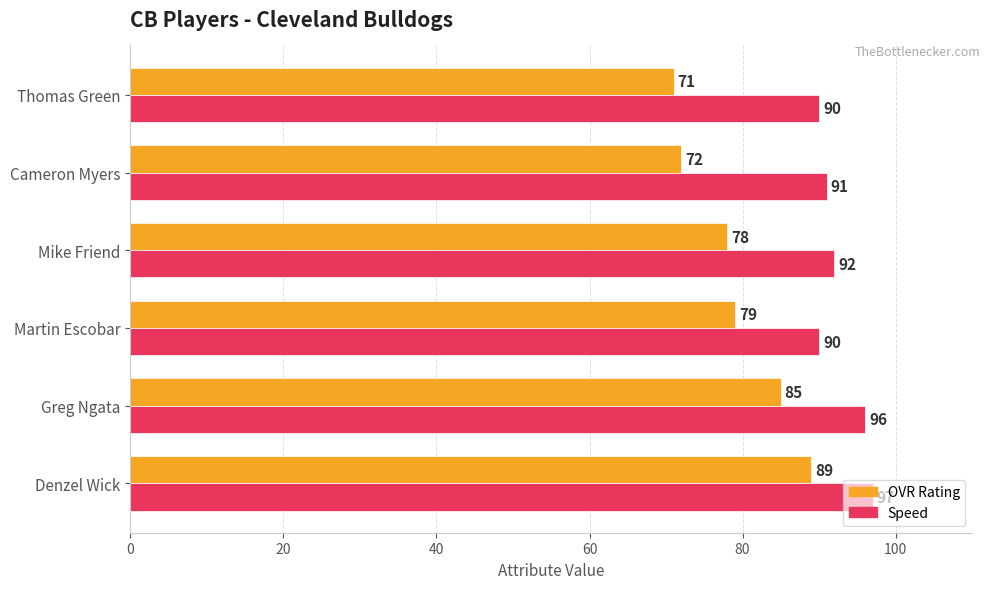

At which category does the chart reach its peak across all series?

Denzel Wick